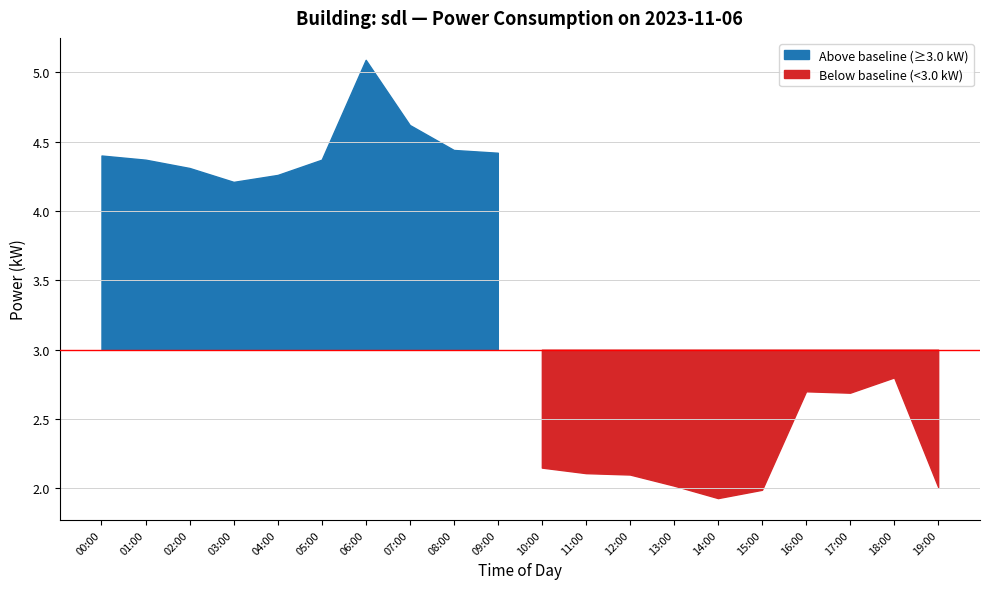

How many interior local valleys (lower than both neighbors) does the data have?

3